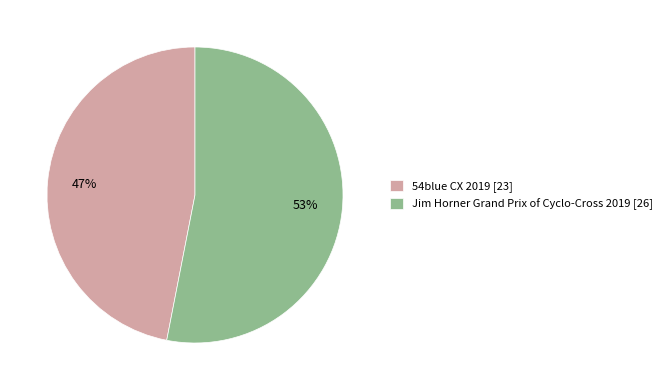

Is it true that 54blue CX 2019 is 47% of the pie?

True